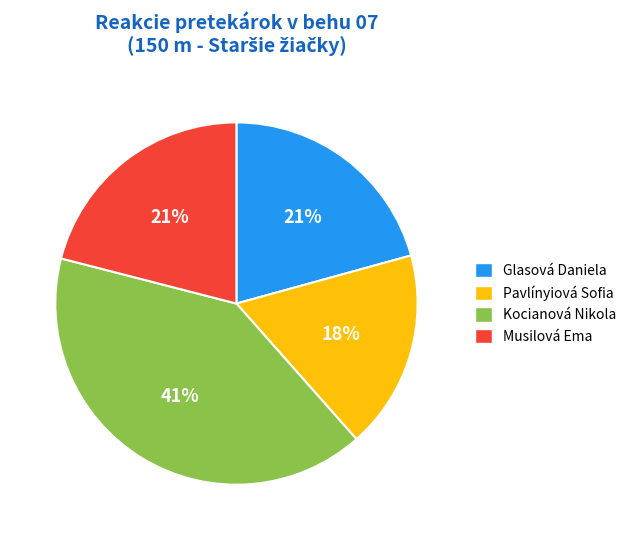

Which has a higher value, Kocianová Nikola or Pavlínyiová Sofia?

Kocianová Nikola